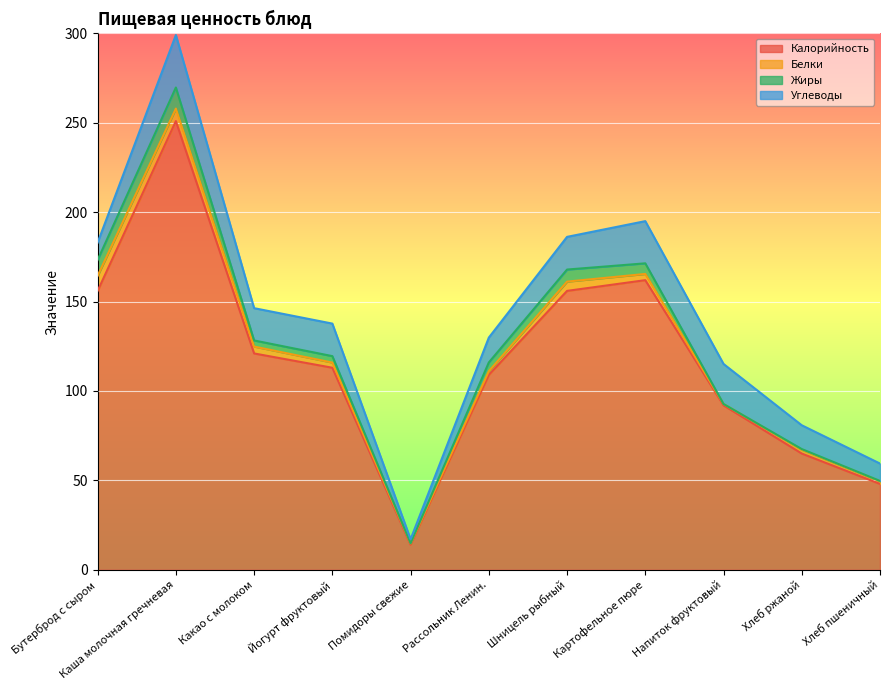

Which series has the largest total across all categories?

Калорийность